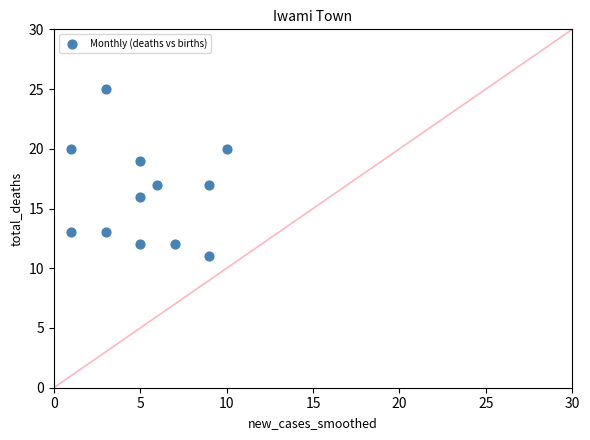

What is the average X value?

5